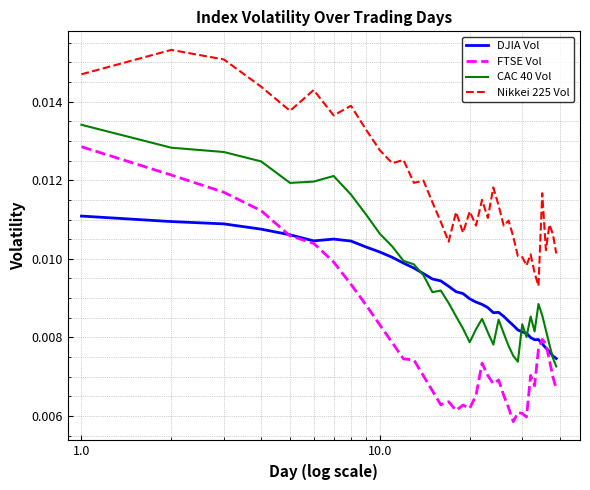

True or false: FTSE Vol and Nikkei 225 Vol cross at least once.

False